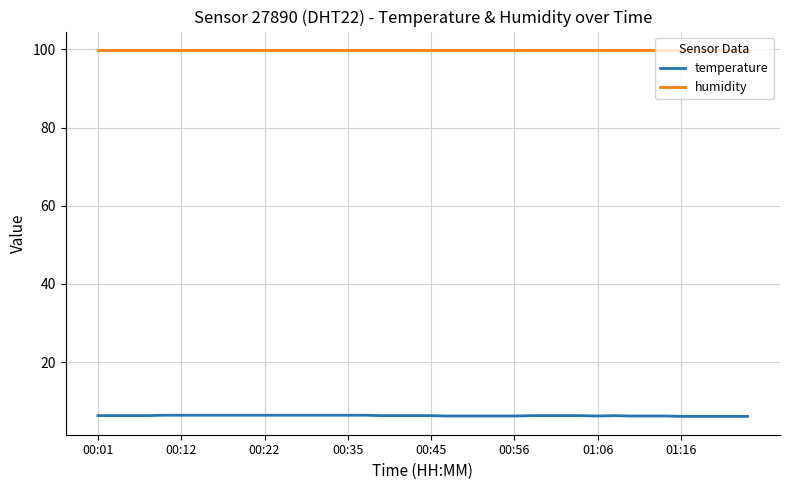

Which series has the largest total across all categories?

humidity